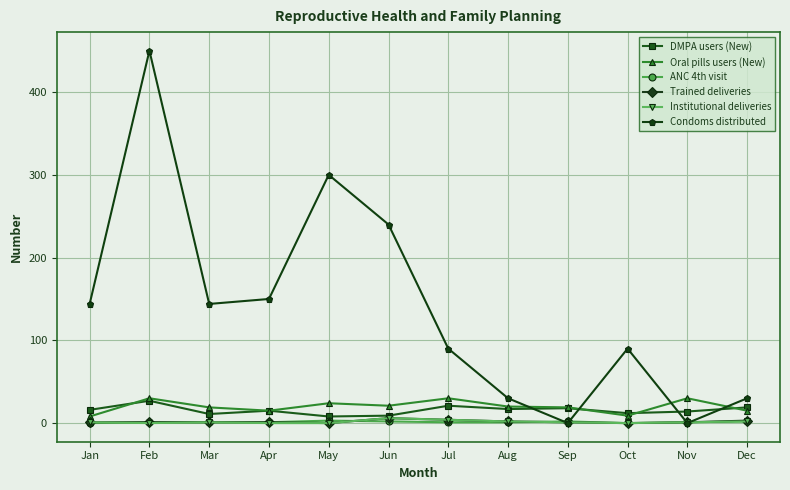

Which series has the largest total across all categories?

Condoms distributed